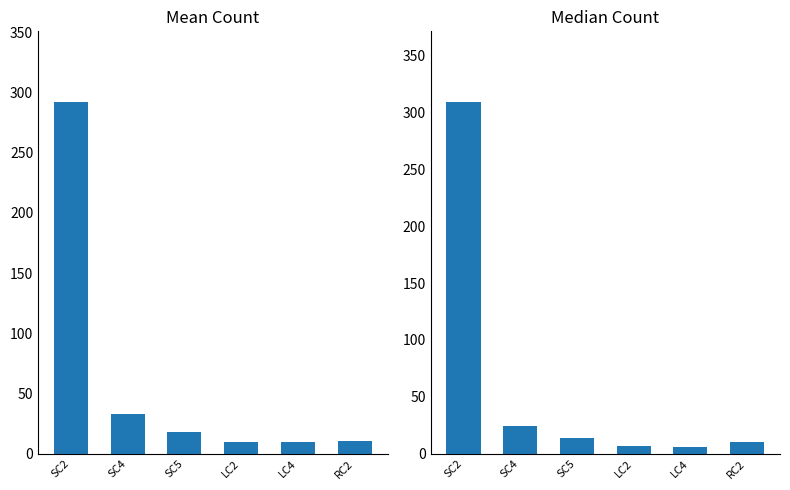

At SC2, list the series in order from largest to smallest.

Median Count, Mean Count